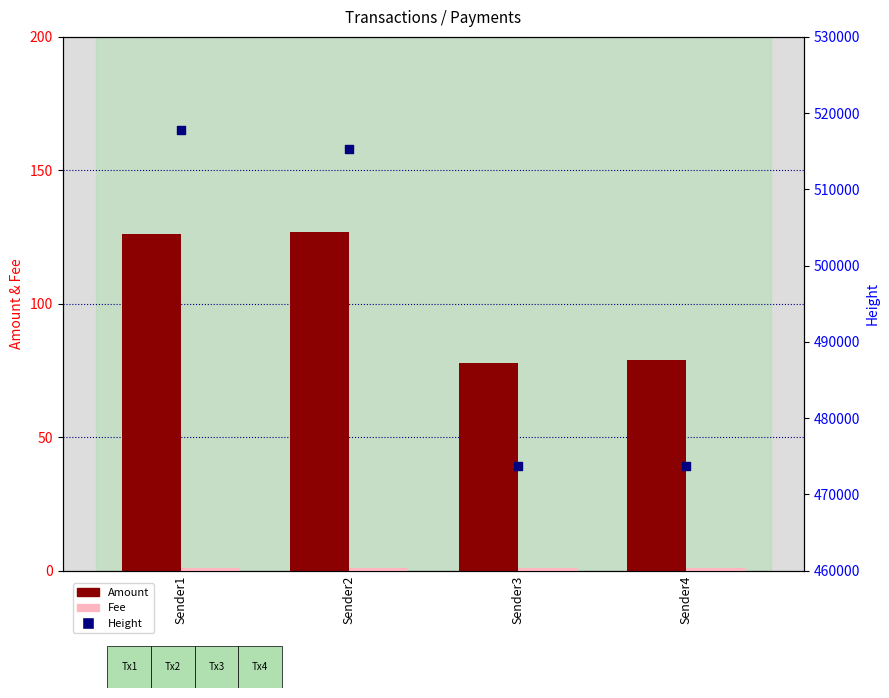

Which series has the largest total across all categories?

Height